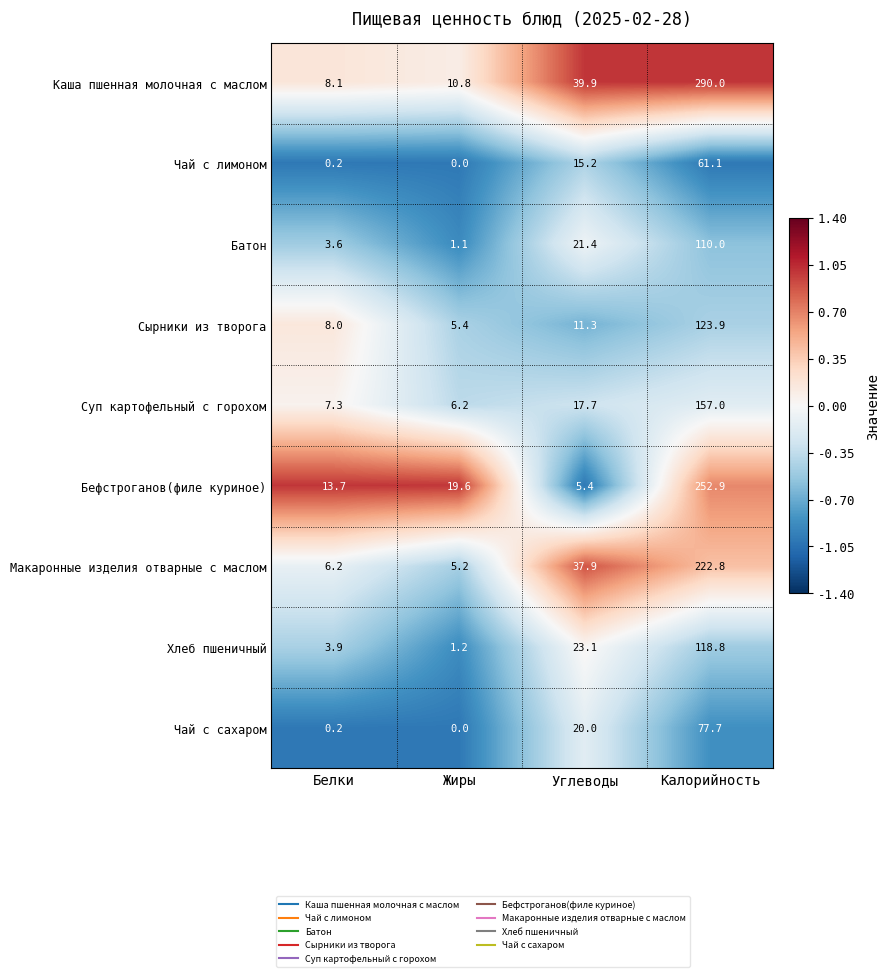

At which label does Макаронные изделия отварные с маслом reach its minimum?

Жиры